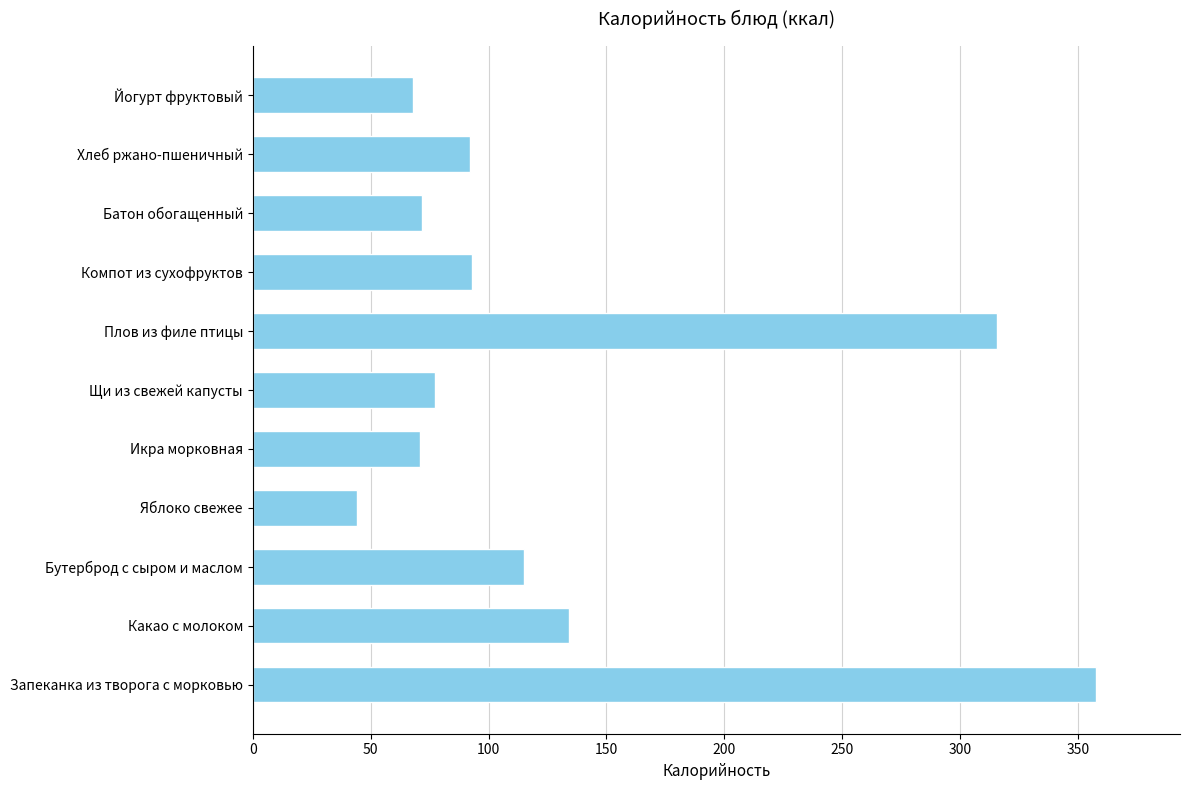

Is it true that the value at Щи из свежей капусты is 40.2?

False